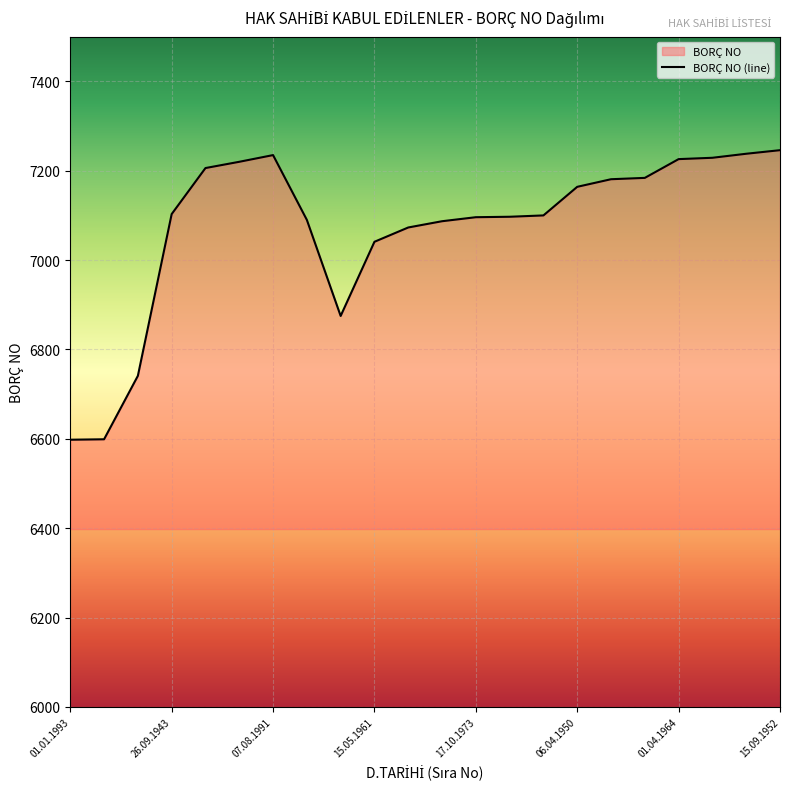

Rank the categories by value from highest to lowest.

15.09.1952, 19.03.1956, 07.08.1991, 05.01.1964, 01.04.1964, 20.02.1955, 16.01.1981, 29.09.1975, 03.03.1934, 06.04.1950, 26.09.1943, 08.05.1972, 07.04.1955, 17.10.1973, 21.05.1957, 04.08.1983, 12.04.1947, 15.05.1961, 25.06.1941, 04.01.1983, 18.12.1984, 01.01.1993